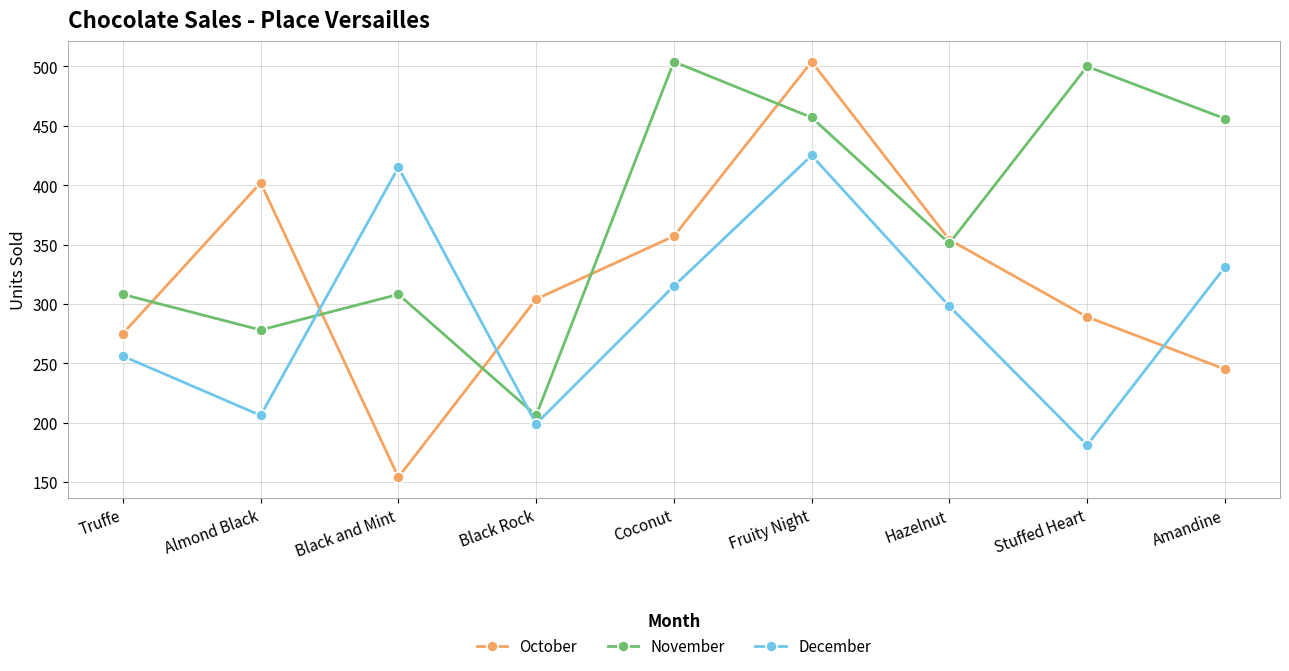

Where is December nearest to the value 303?

Hazelnut